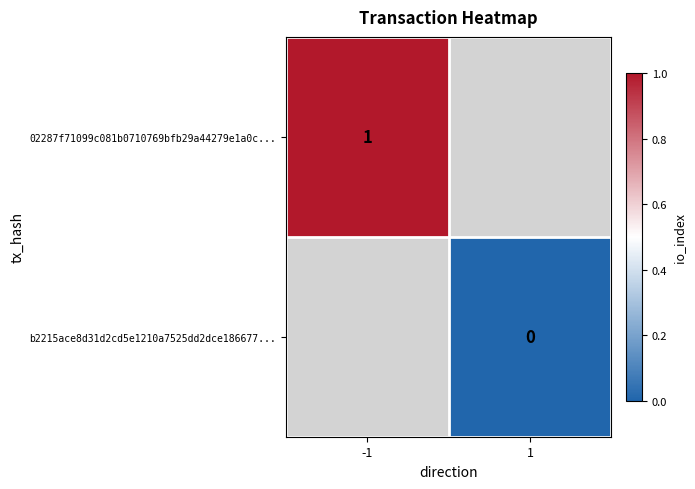

Is it true that 02287f71099c081b0710769bfb29a44279e1a0c... equals 1 at -1?

True